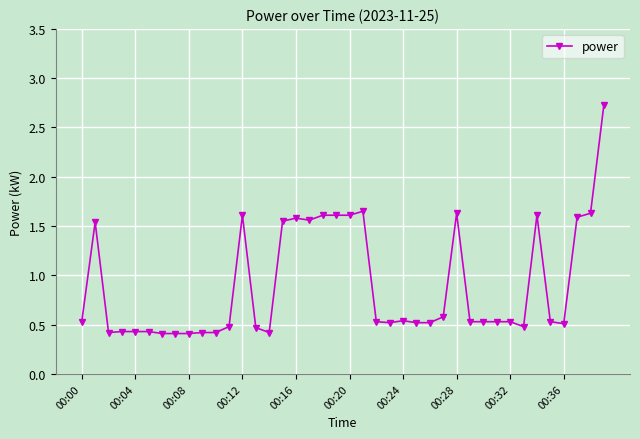

True or false: there are more than 2 points higher than both neighbors.

True